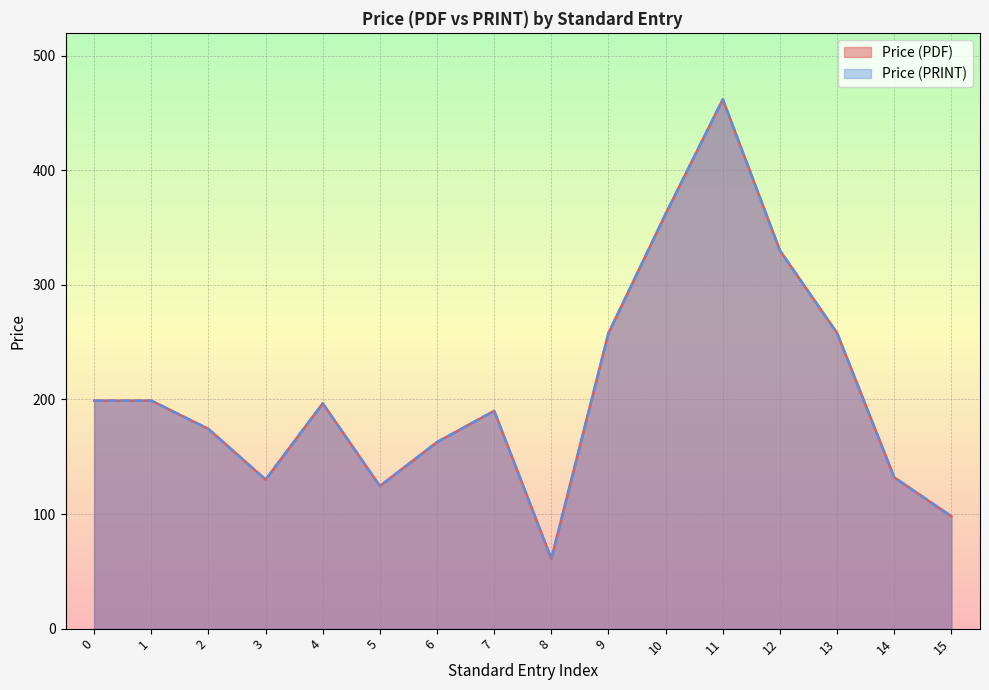

True or false: Price (PRINT) and Price (PDF) intersect in this chart.

False